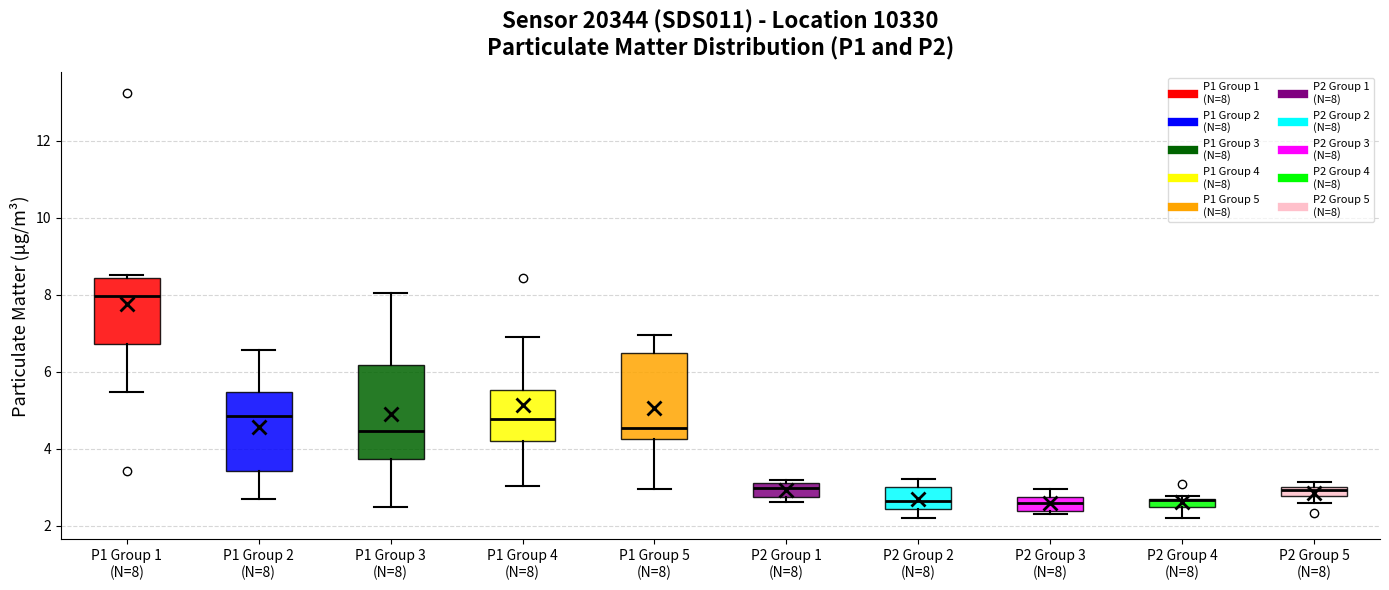

Where does the median line of the box for P1 Group 3 (N=8) sit on the y-axis? The values are not printed on the chart, so give them approximately, as read against the axis.

4.4